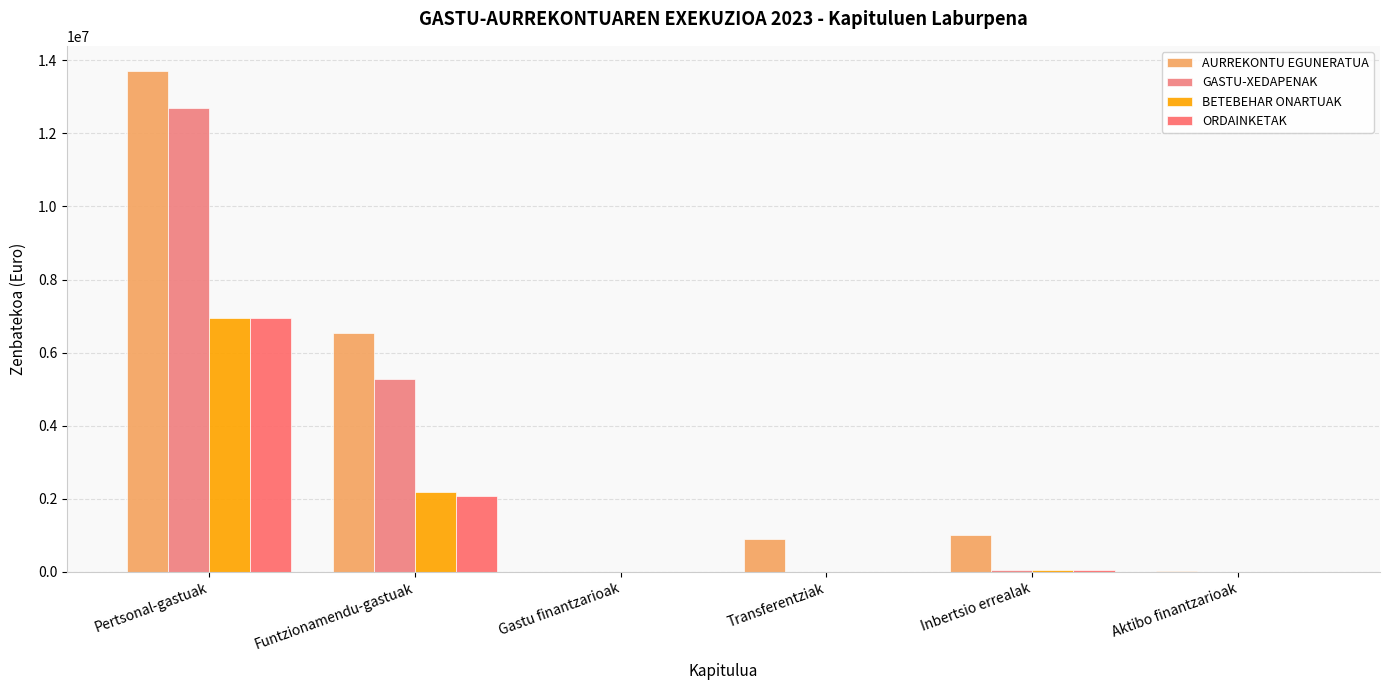

Is it true that GASTU-XEDAPENAK equals 0.0 at Aktibo finantzarioak?

True